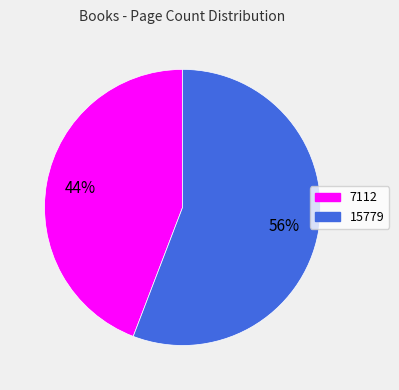

Between 7112 and 15779, which is larger?

15779